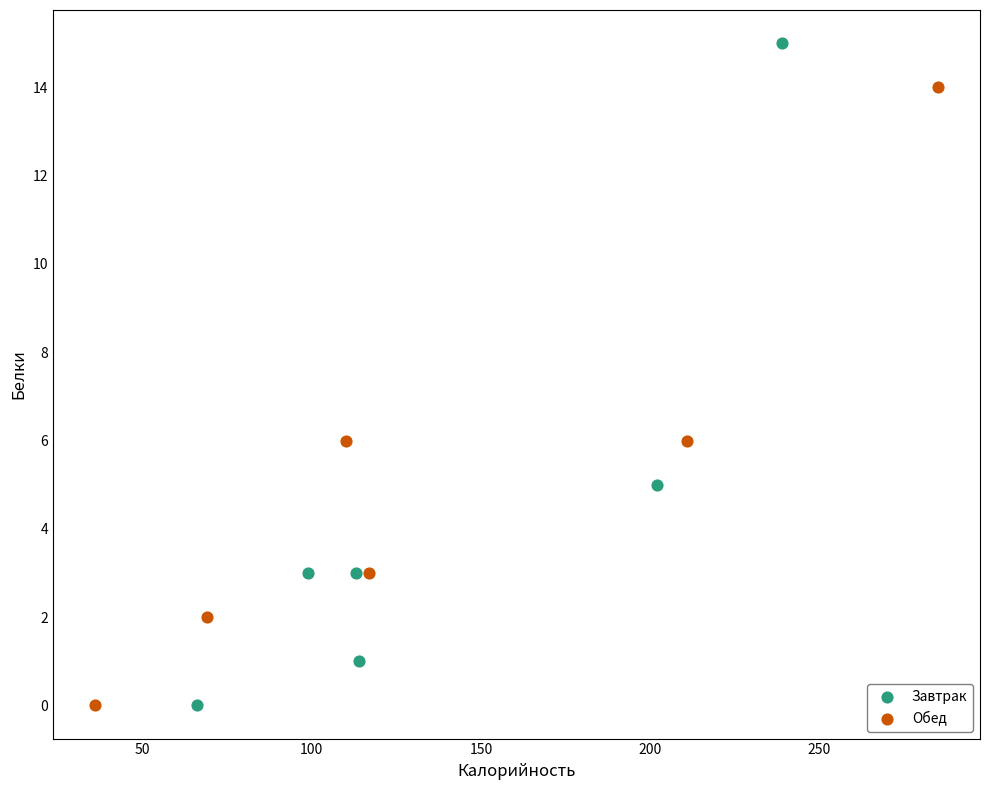

Which series has the largest Y range (max minus min)?

Завтрак